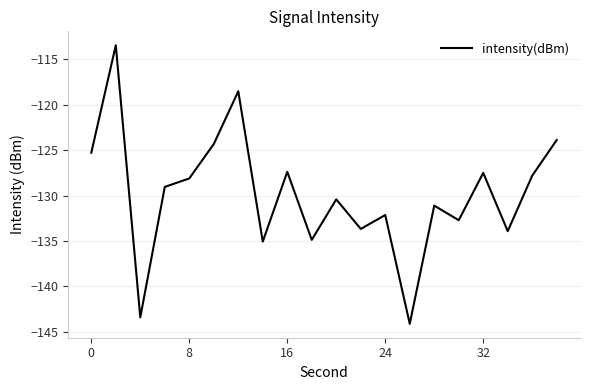

What is the difference between the second highest and minimum values?

25.6